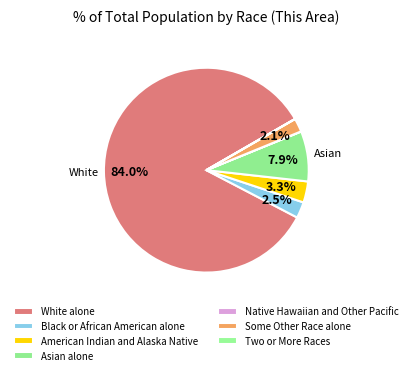

Does Asian alone represent more than half of the total?

No